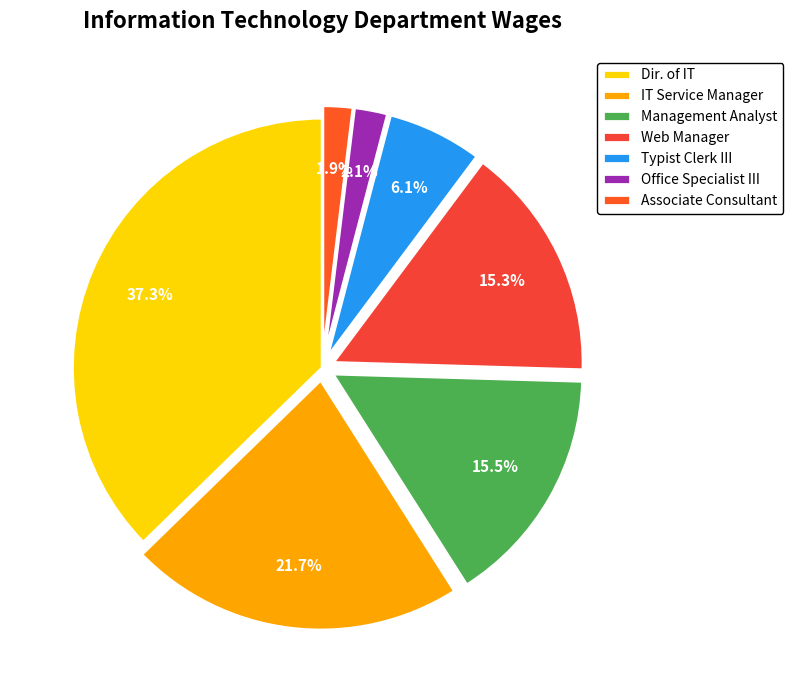

How many slices are in this pie chart?

7